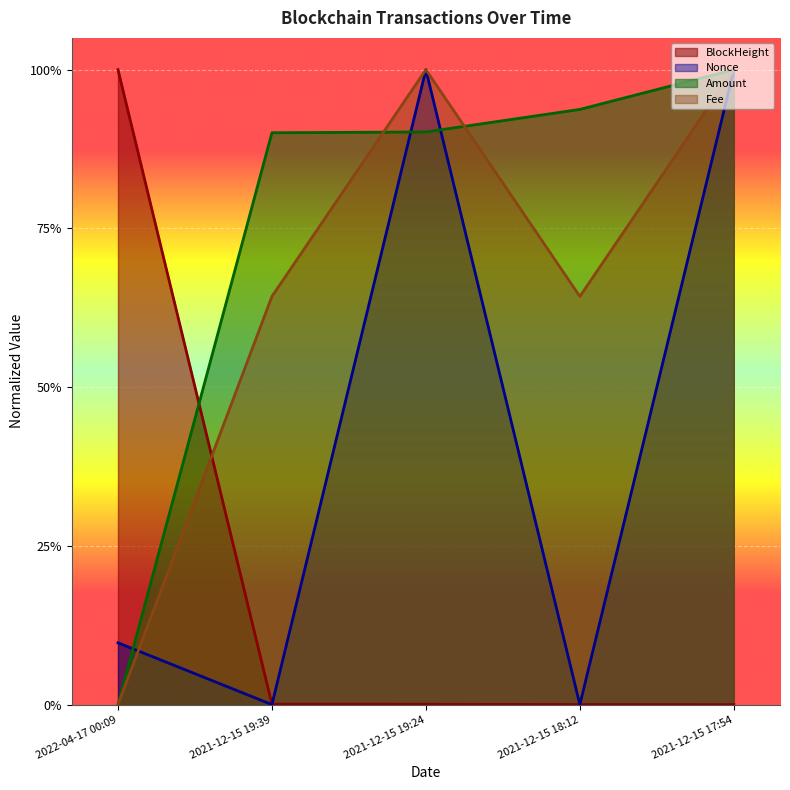

What are all the series names shown in the legend?

BlockHeight, Nonce, Amount, Fee